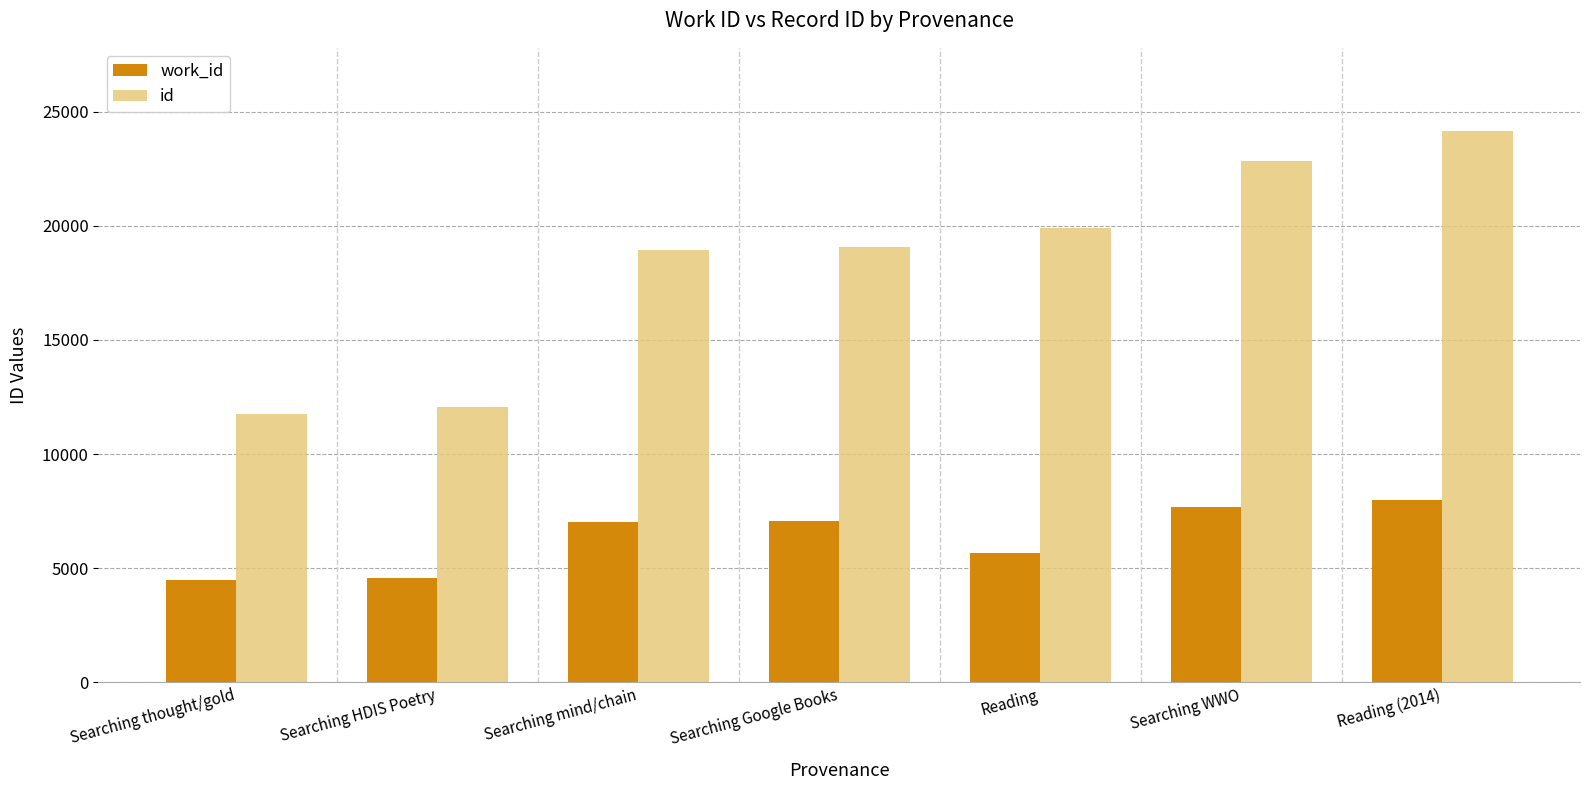

What position from the left is Searching mind/chain?

3